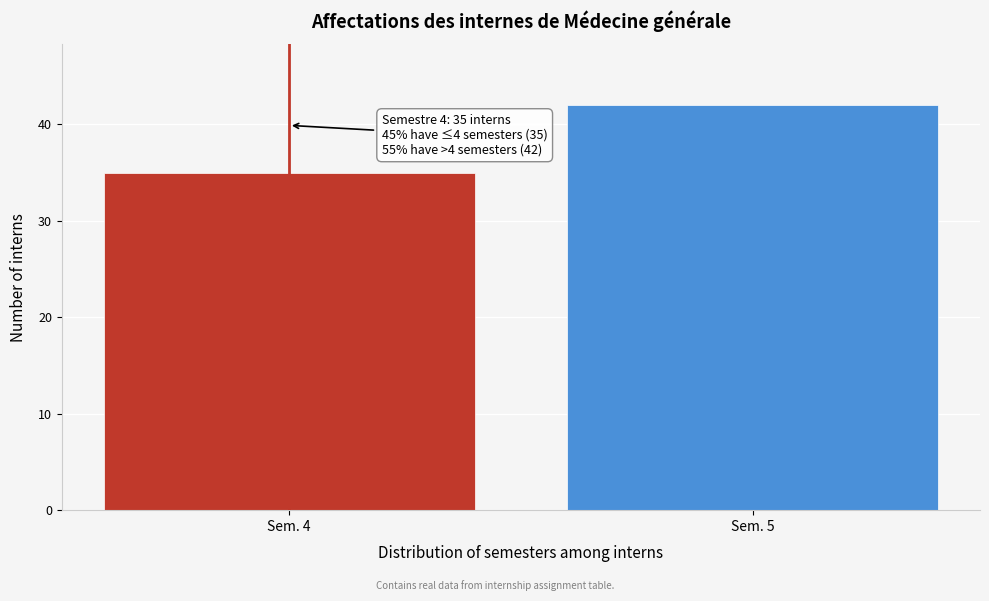

Reading left to right, extract all data points from this chart.

35	42